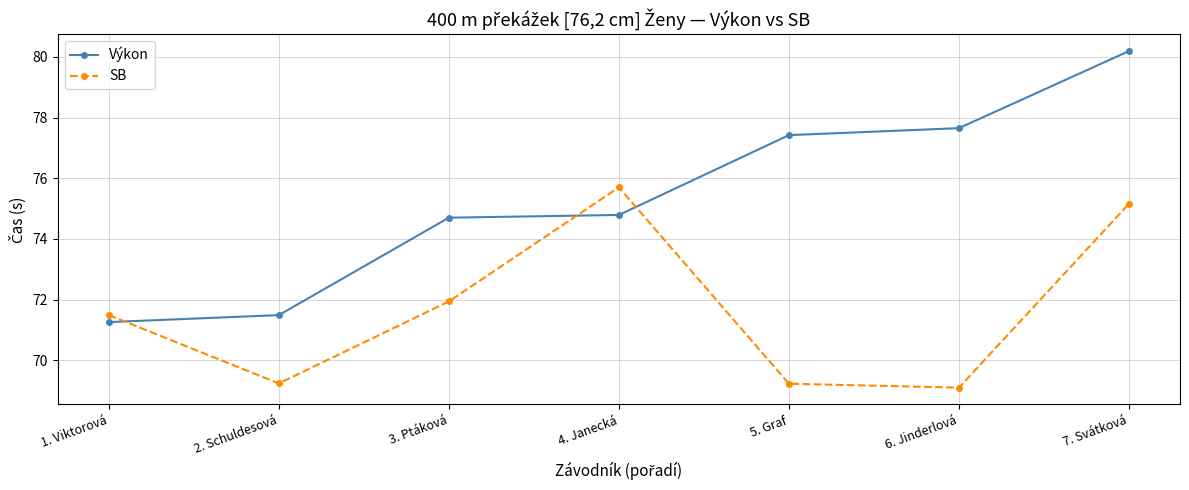

What is the label of the 4th point from the left?

4. Janecká